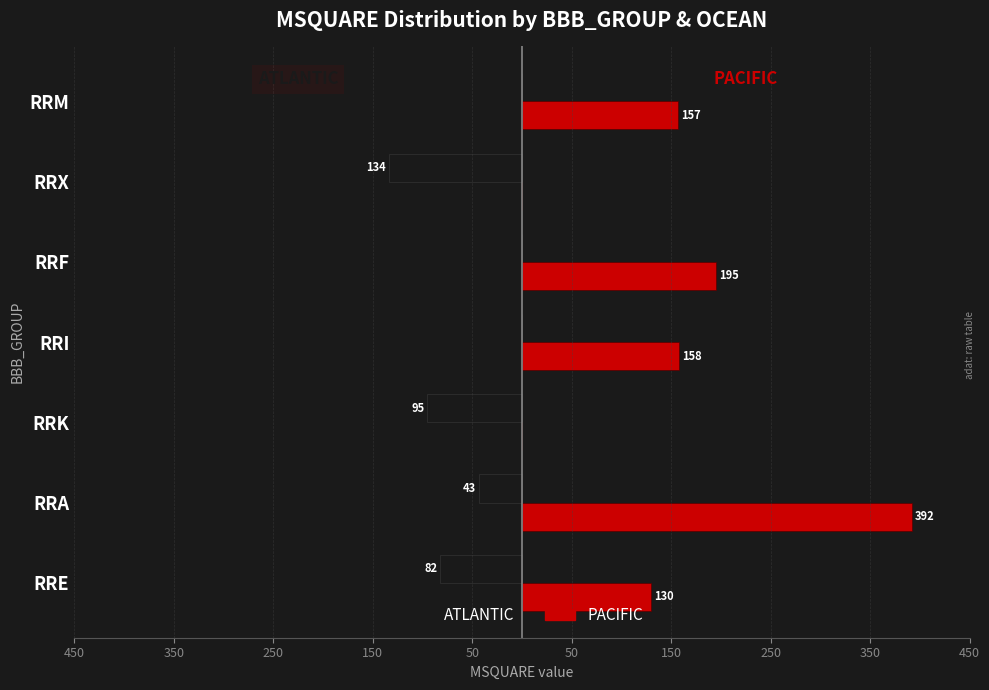

What are all the series names shown in the legend?

ATLANTIC, PACIFIC